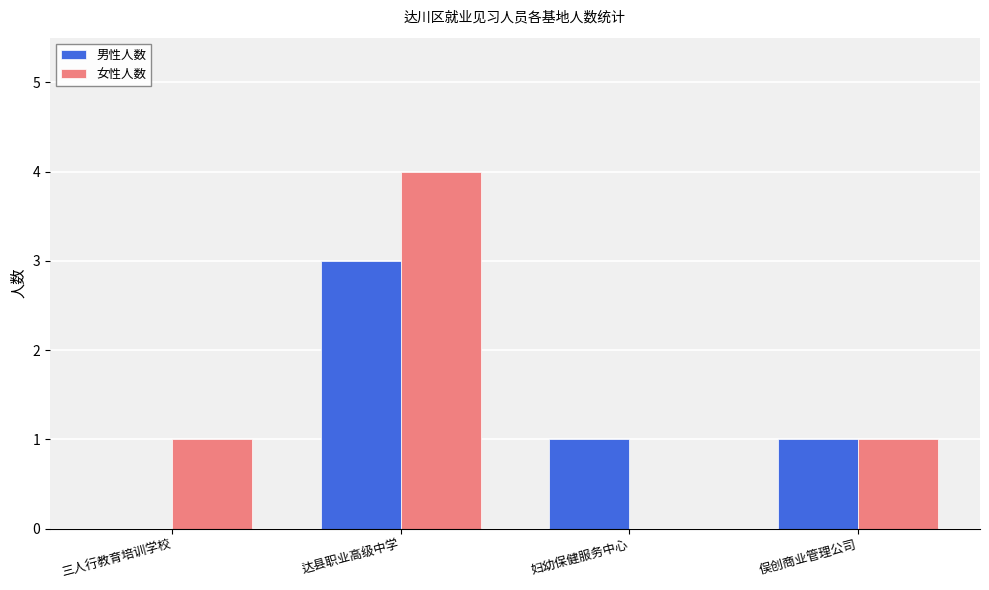

What is the total value across all series at 俣创商业管理公司?

2